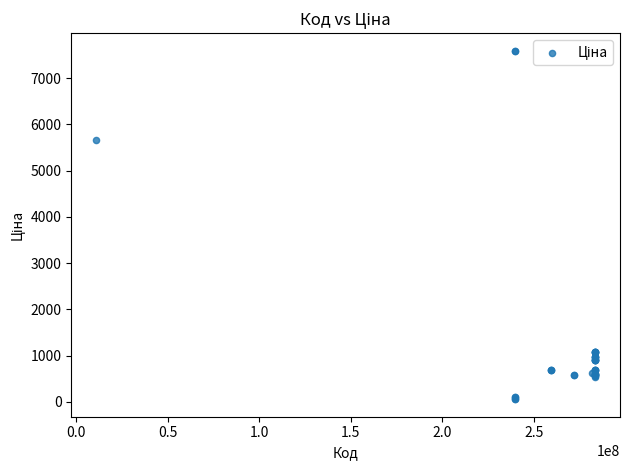

What Y value in the scatter plot is closest to 3826?

5673.8